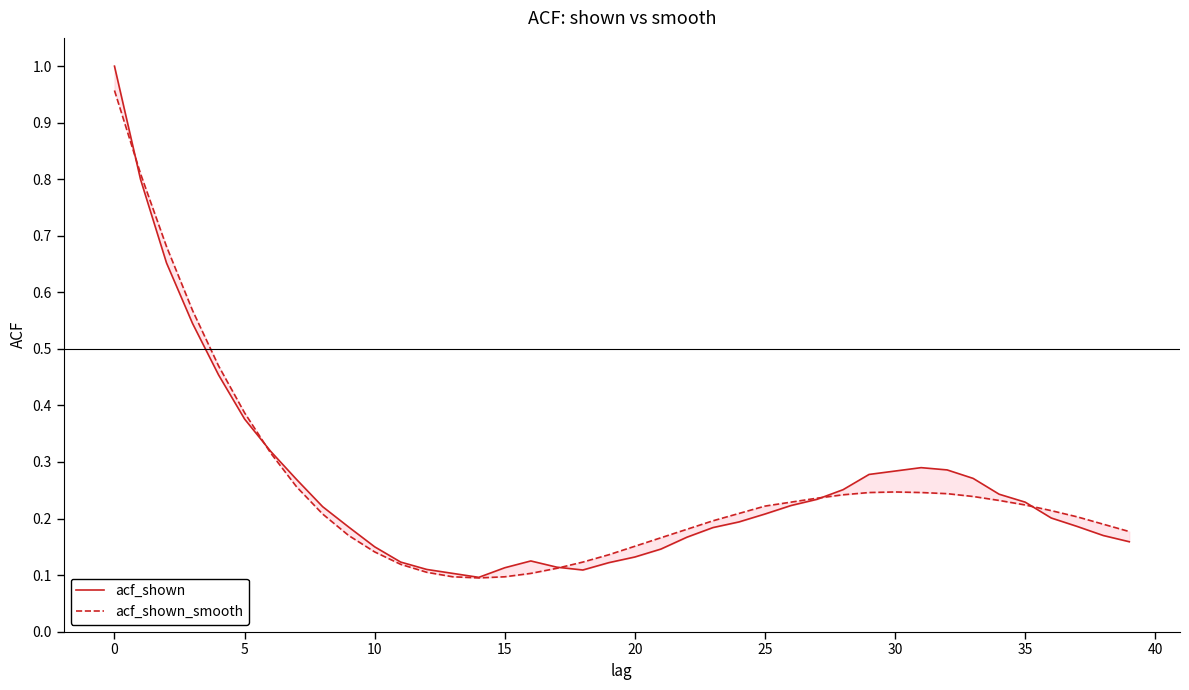

At which category does the chart reach its minimum across all series?

14